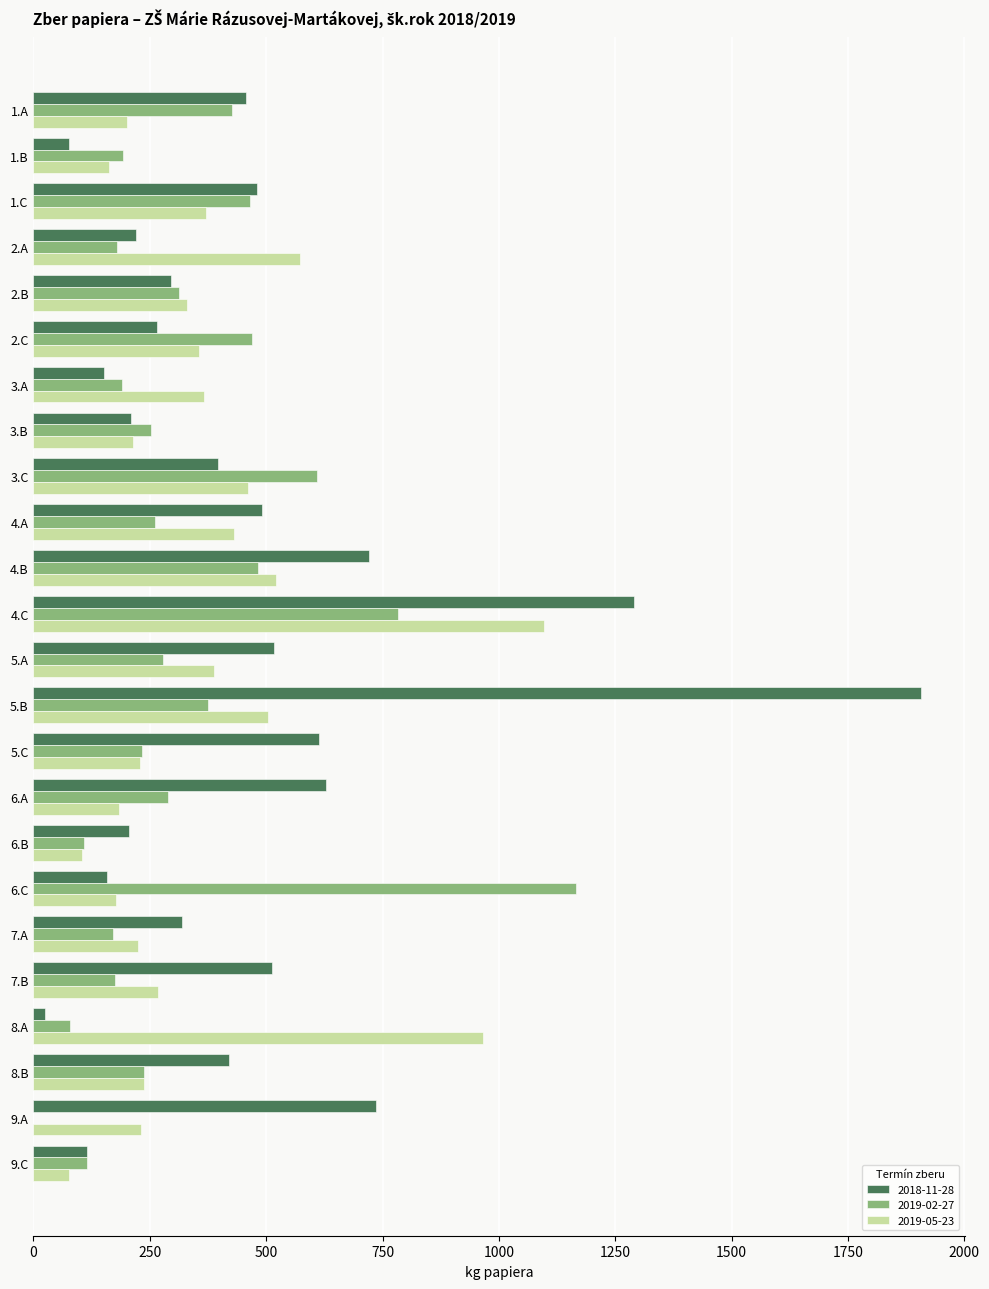

What is the sum of all 2019-02-27 values?

7852.5